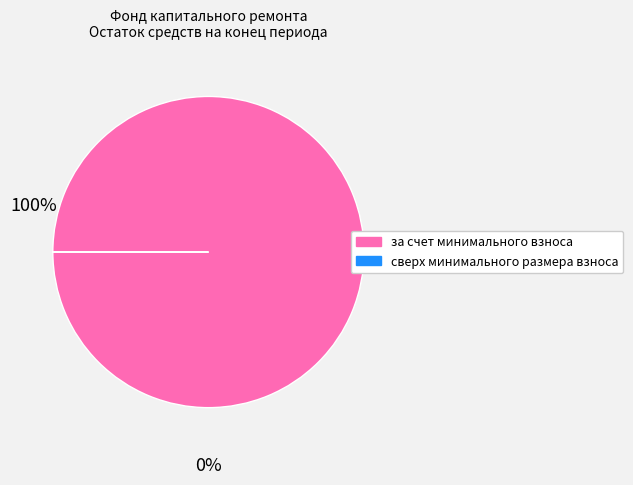

True or false: за счет минимального взноса accounts for 95% of the total.

False